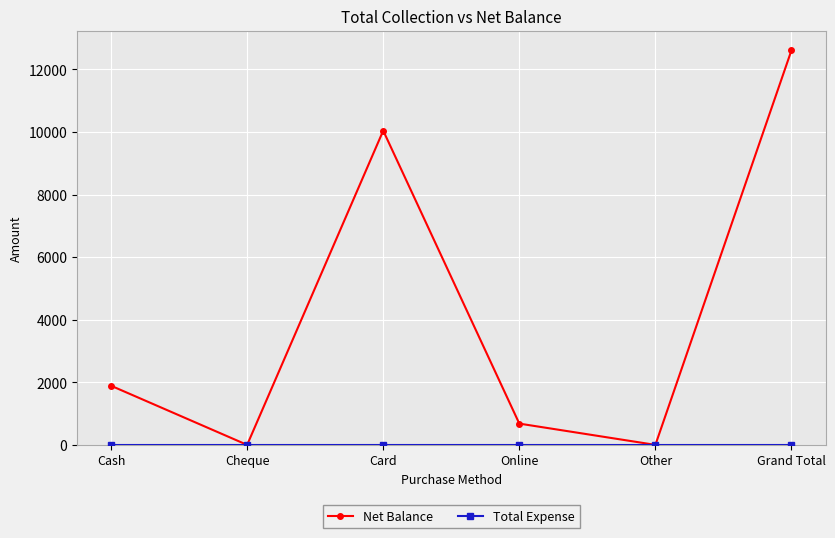

Count the number of data series in this chart.

2